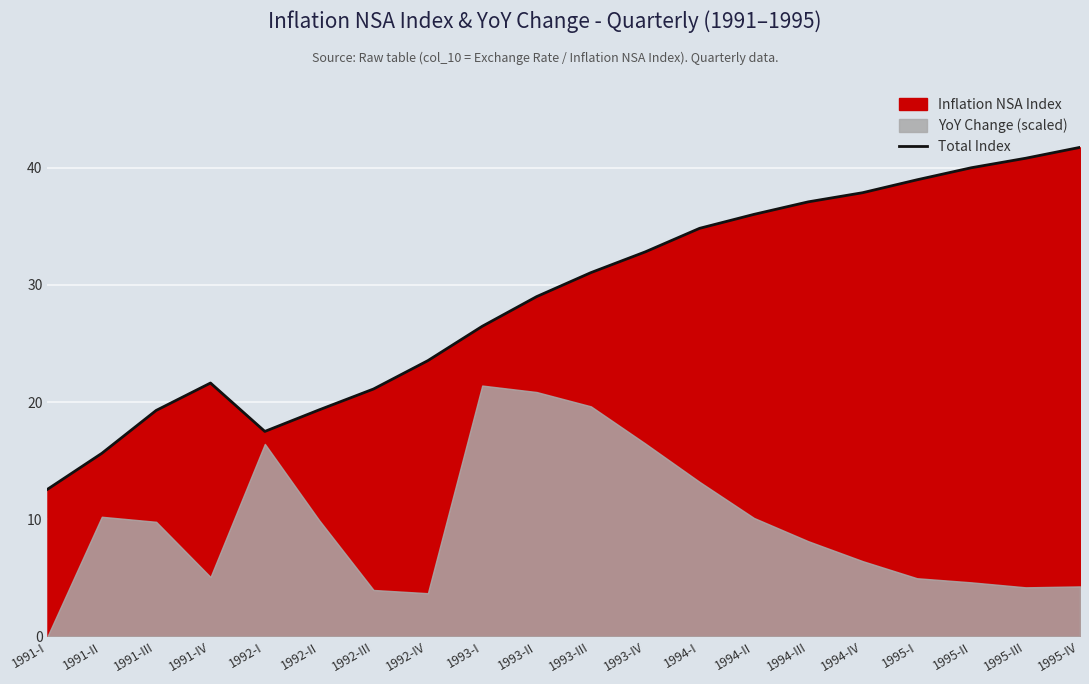

What is the sum of the values at 1994-II and 1992-IV?

59.5